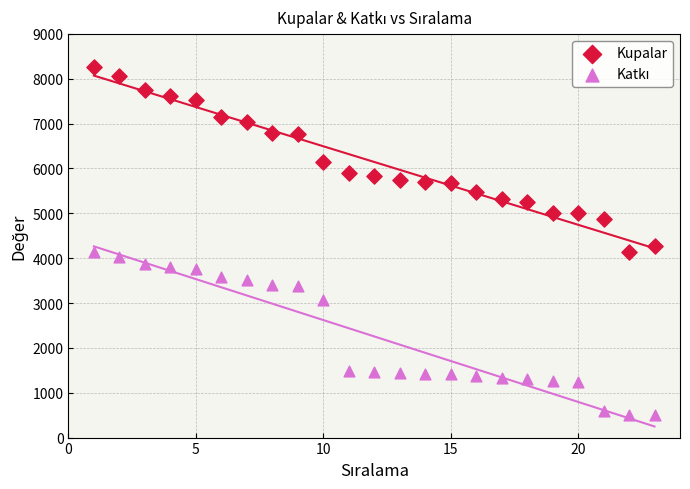

Which series has the widest spread of Y values?

Kupalar